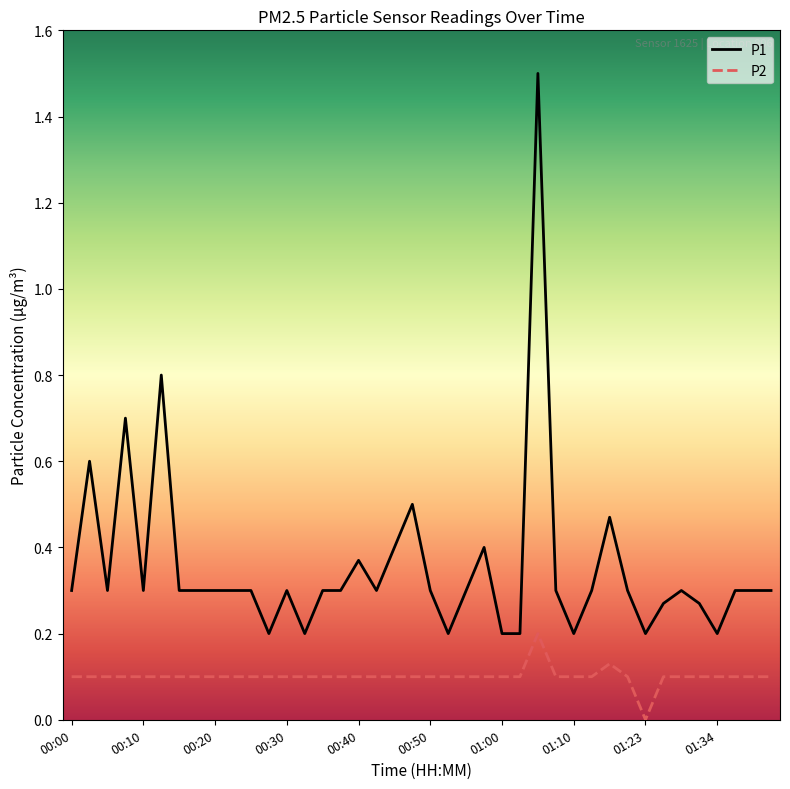

Rank the series by their average value, from lowest to highest.

P2, P1